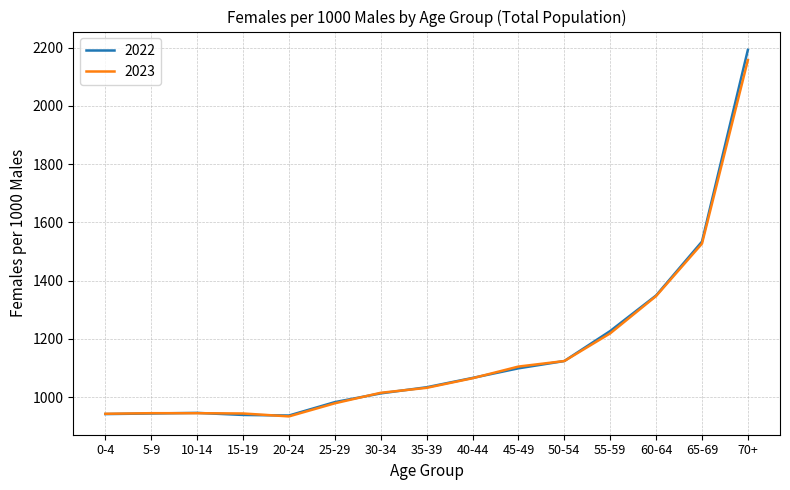

At which label is 2022 closest to 1564?

65-69